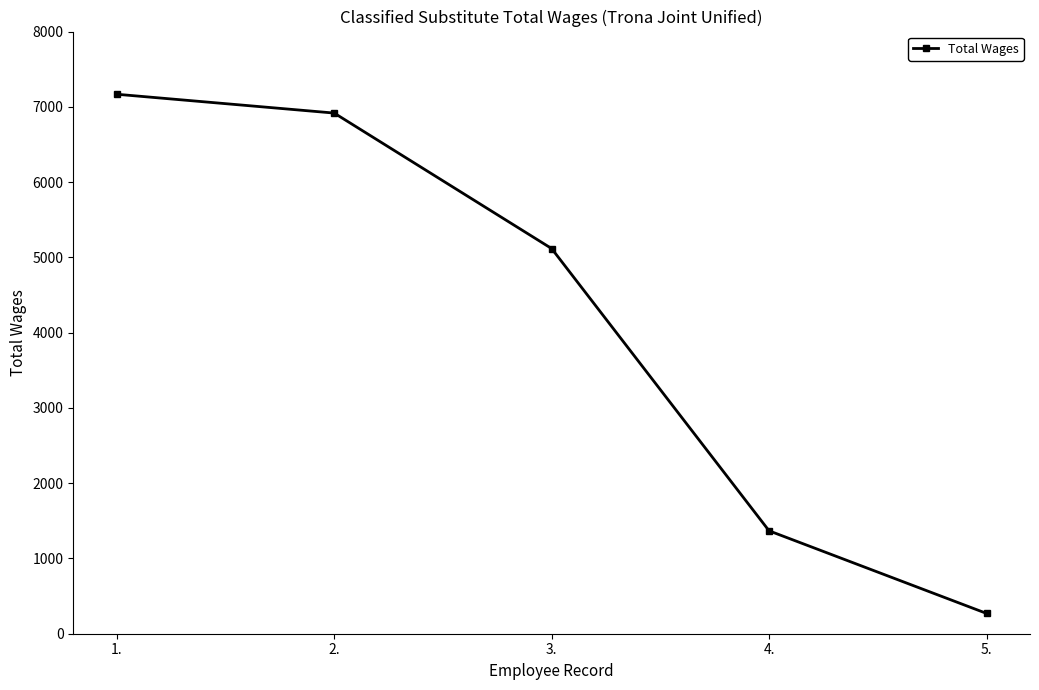

True or false: there are more than 0 points higher than both neighbors.

False